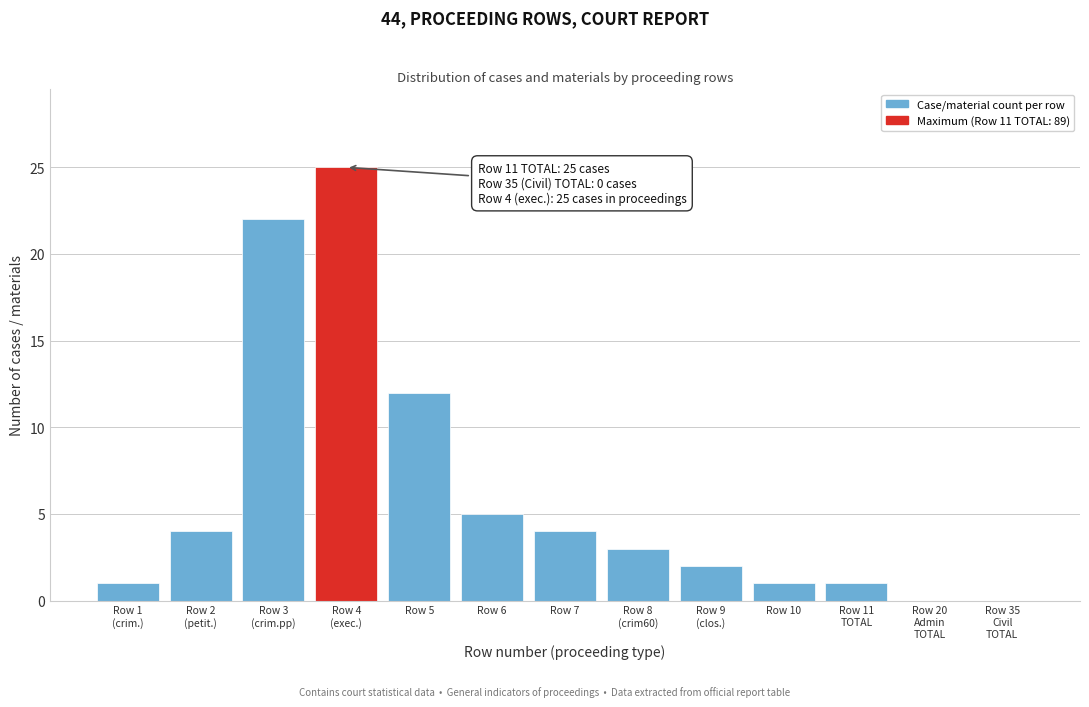

The value at Row 6 is 5. True or false?

True